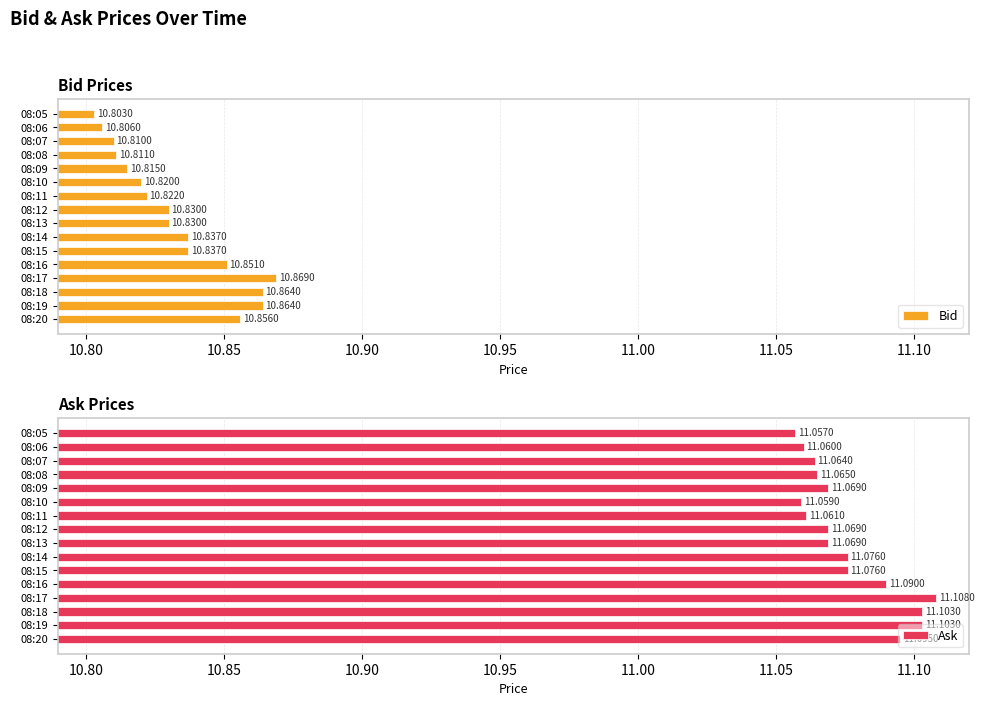

What is the total value across all series at 08:17?

22.0